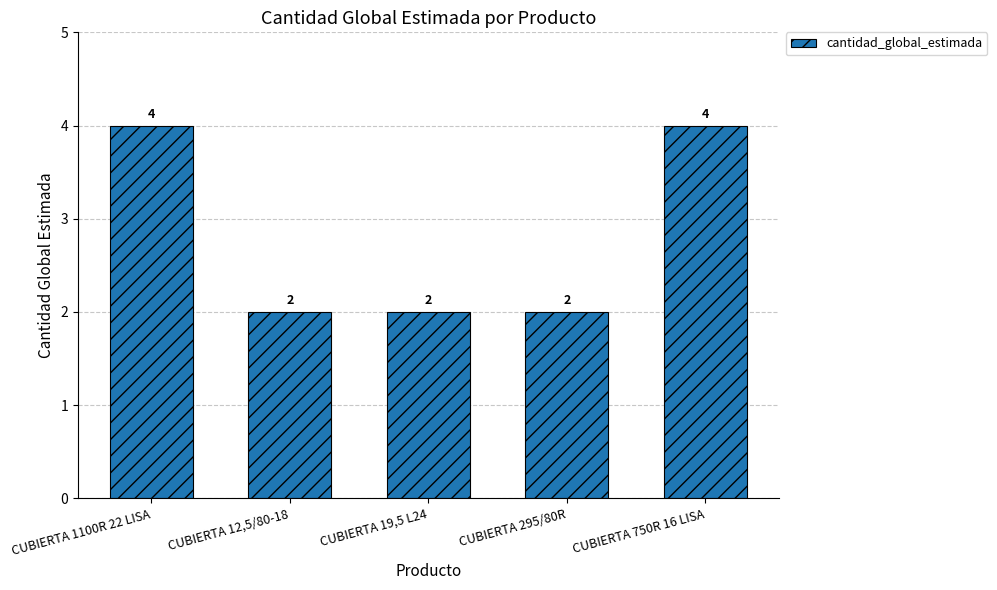

True or false: the data shows 4 at CUBIERTA 1100R 22 LISA.

True